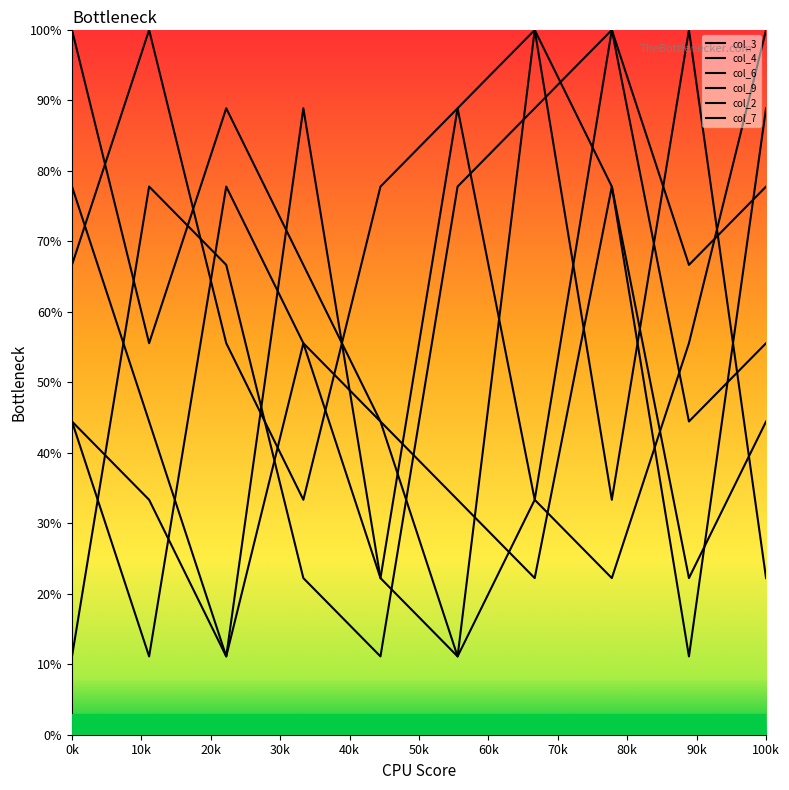

What is the sum of all col_4 values?

555.6